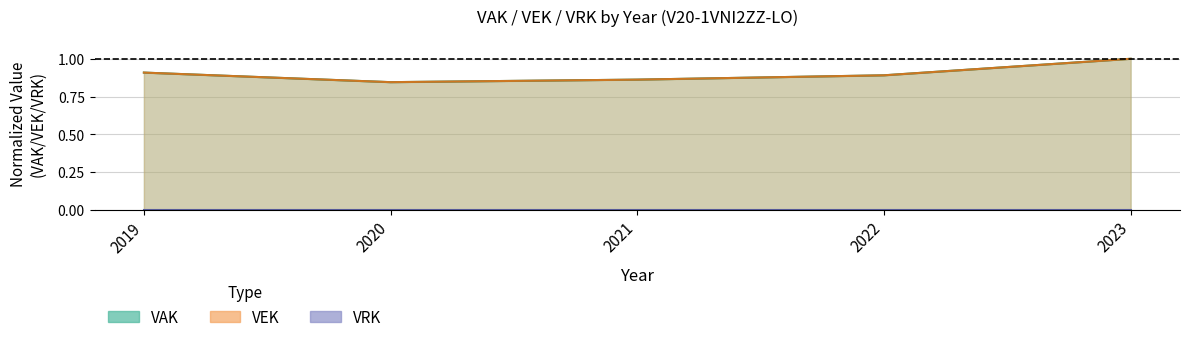

At how many categories does at least one series exceed 0?

5